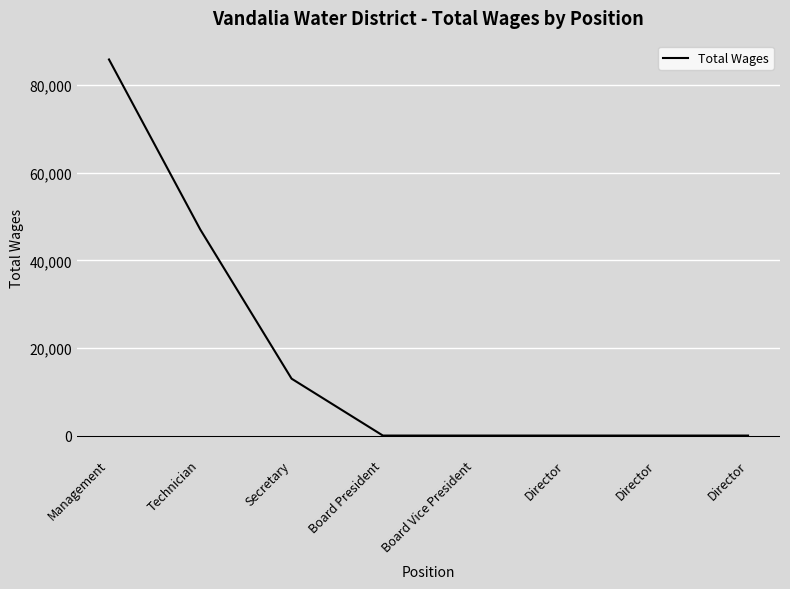

How many lines are shown in the chart?

1